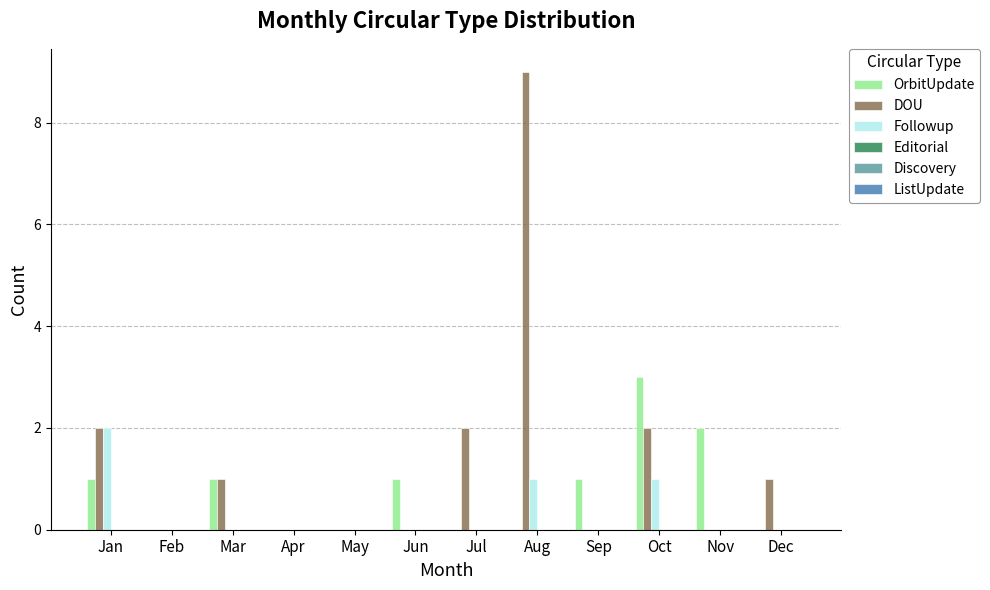

What is the sum of all OrbitUpdate values?

9